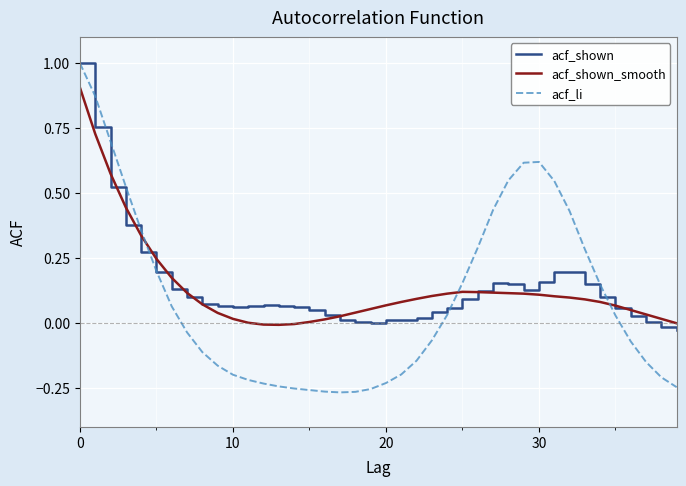

Which series has the largest range (max minus min)?

acf_li